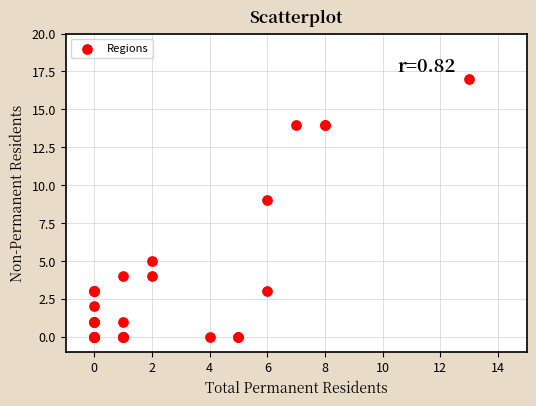

What Y value in the scatter plot is closest to 8?

9